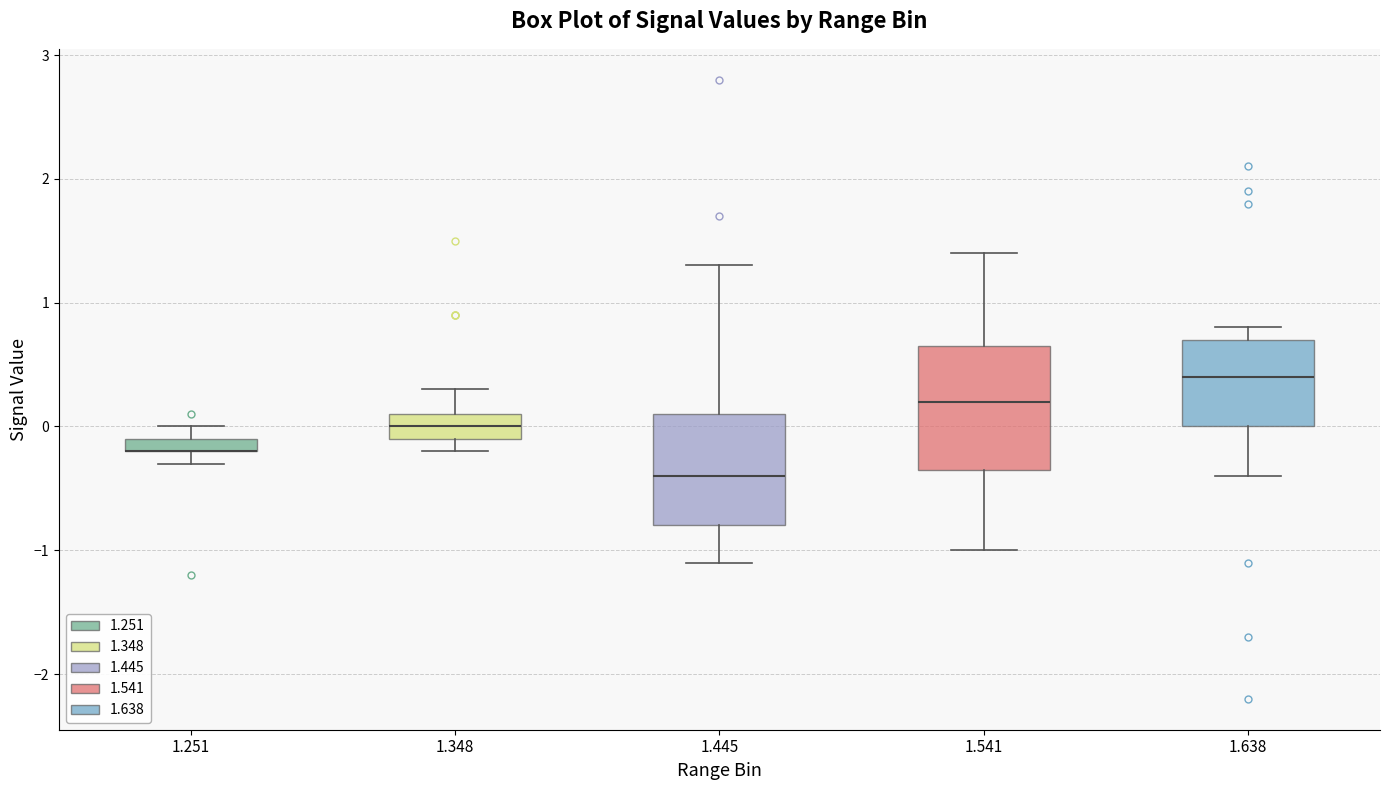

Where is the lower edge of the box at x = 1.348 on the y-axis? The values are not printed on the chart, so give them approximately, as read against the axis.

-0.1